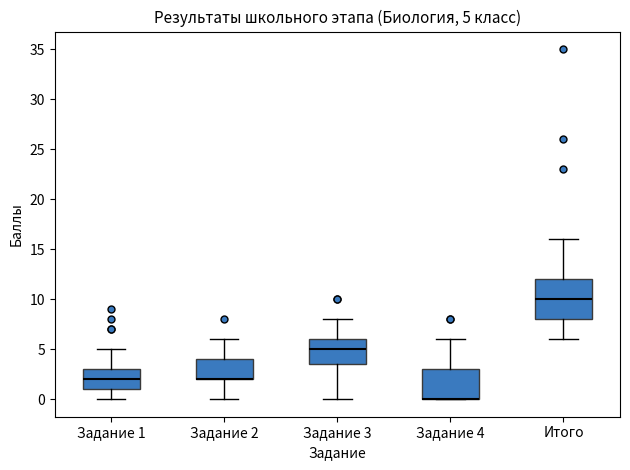

Which box is the tallest, from its lower edge to its upper edge?

Итого